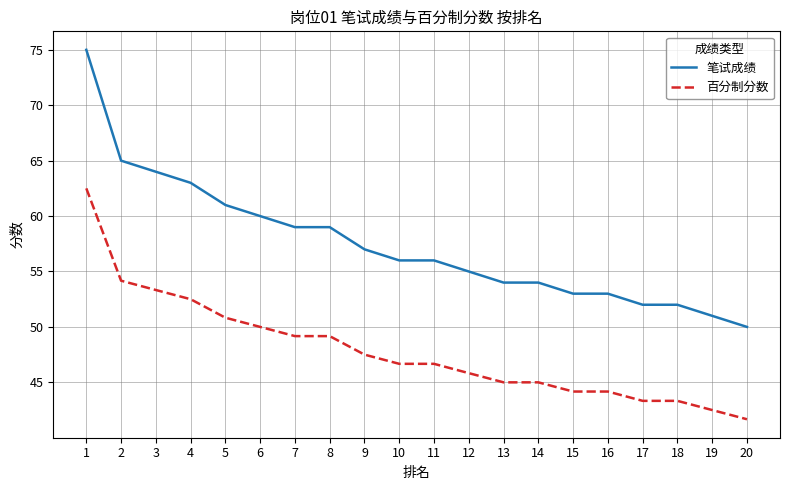

Is it true that 笔试成绩 equals 40.8 at 1?

False